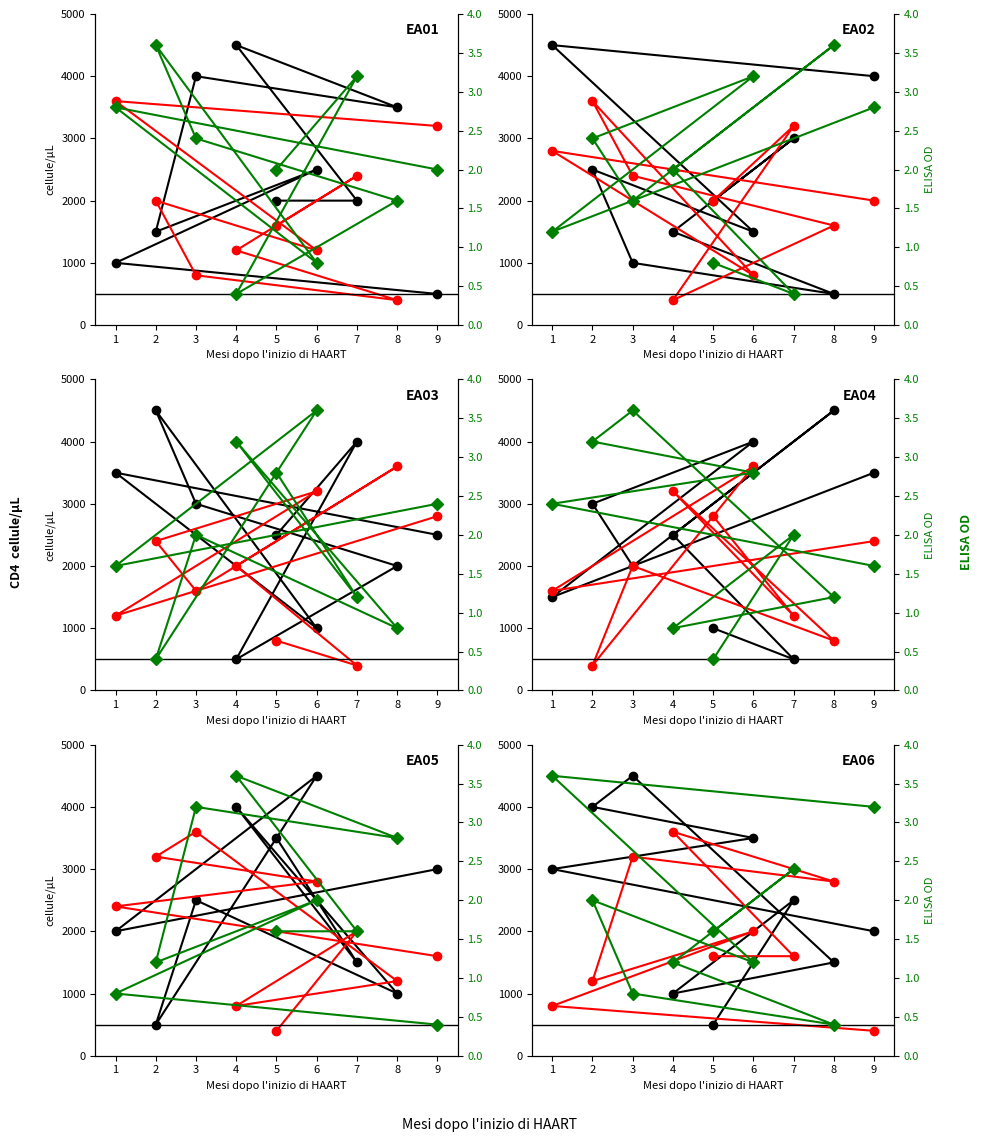

At which label is ELISA OD closest to 2?

2